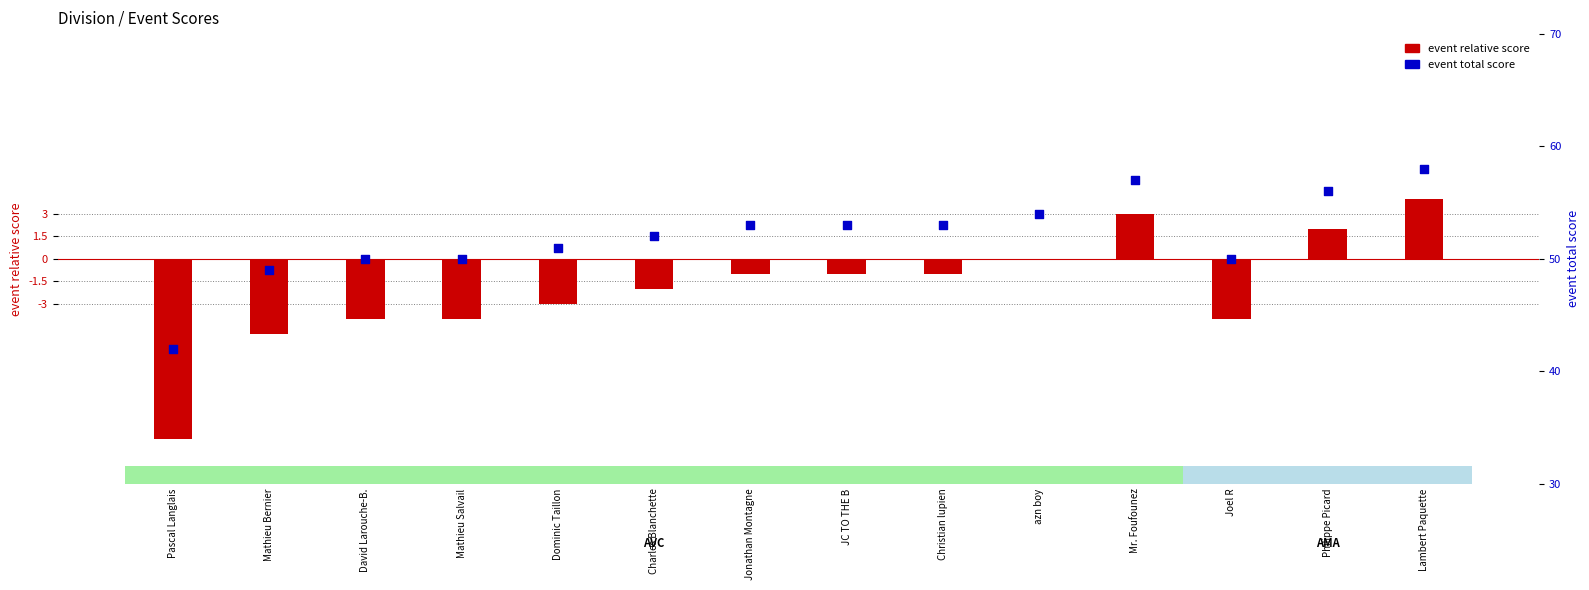

Which series reaches the minimum Y coordinate?

event relative score